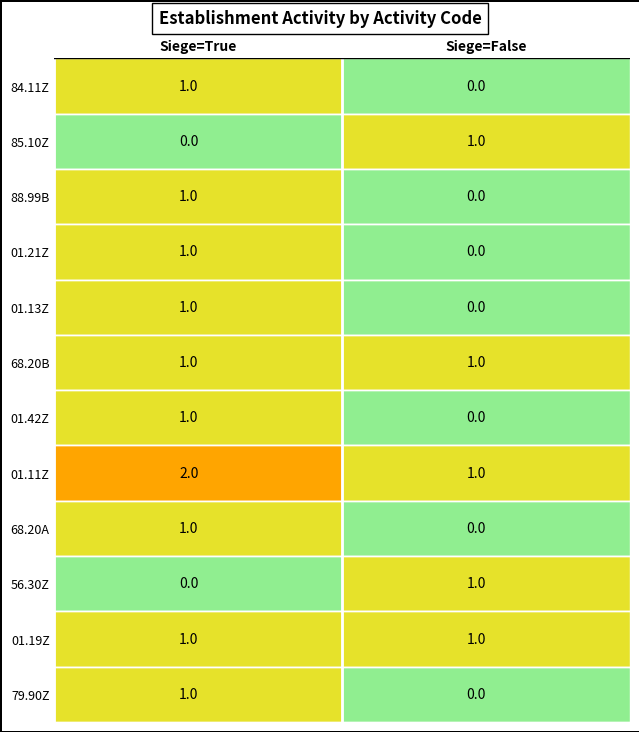

At which label is 01.13Z closest to 0?

Siege=False